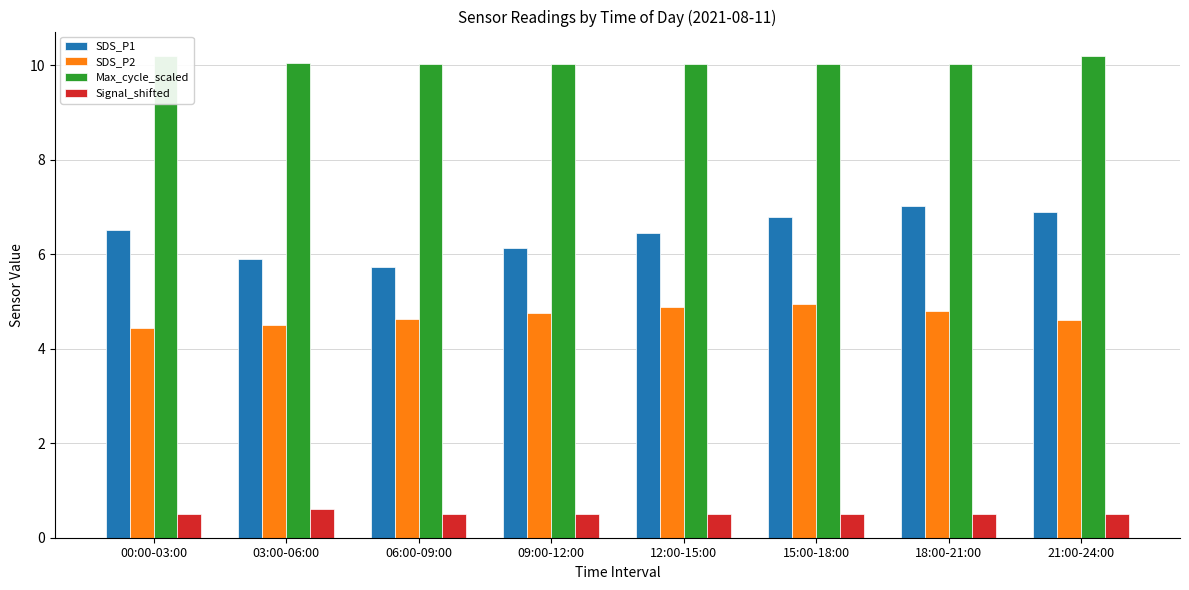

Rank the series by their average value, from highest to lowest.

Max_cycle_scaled, SDS_P1, SDS_P2, Signal_shifted